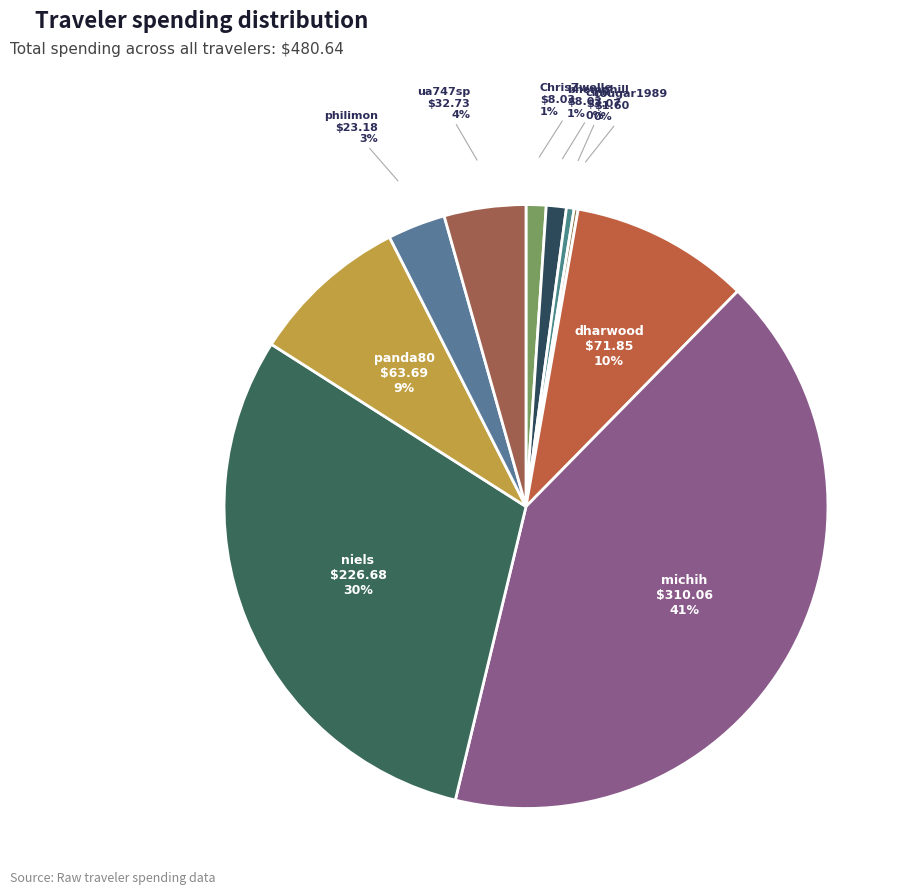

Which category has the smallest portion of the pie?

cougar1989